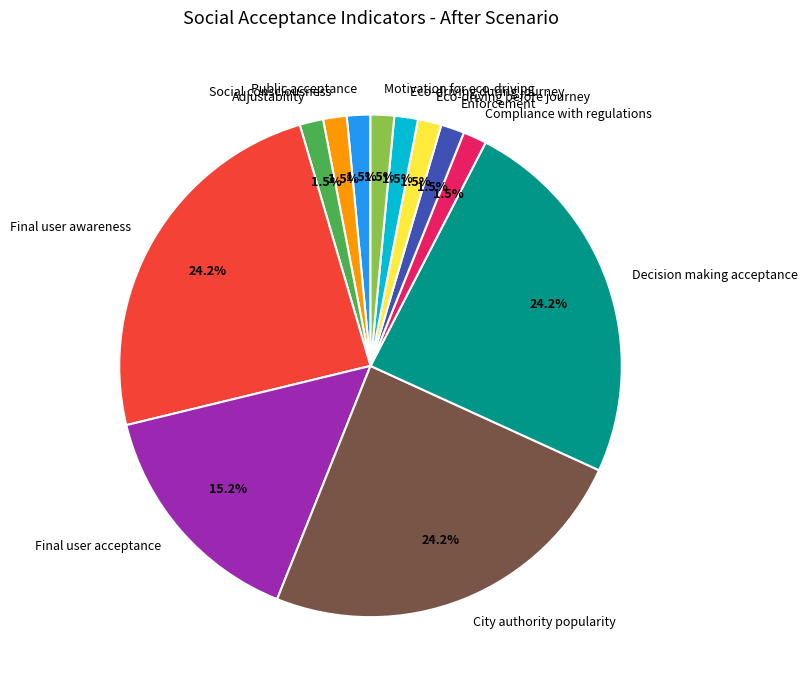

Does any single category account for the majority?

No